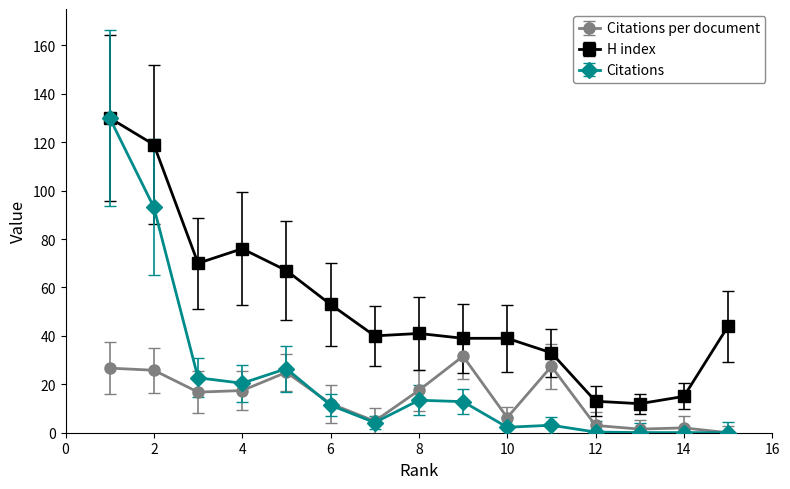

What is the highest value of the Citations per document series?

31.6